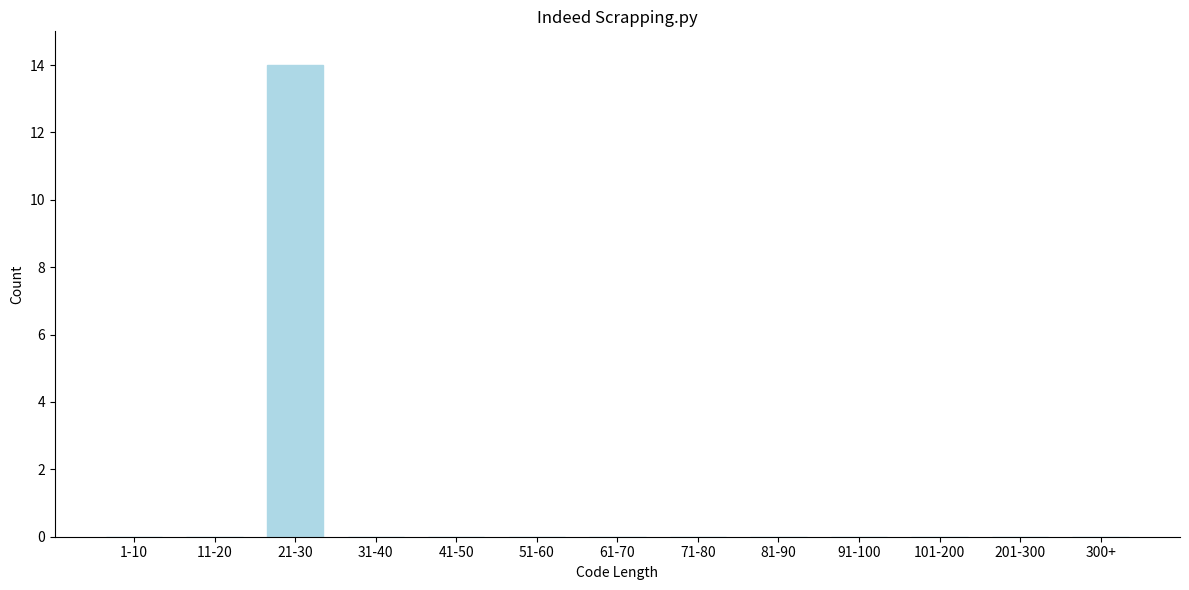

Reading right to left, list all the values displayed in this chart.

300+=0	201-300=0	101-200=0	91-100=0	81-90=0	71-80=0	61-70=0	51-60=0	41-50=0	31-40=0	21-30=14	11-20=0	1-10=0